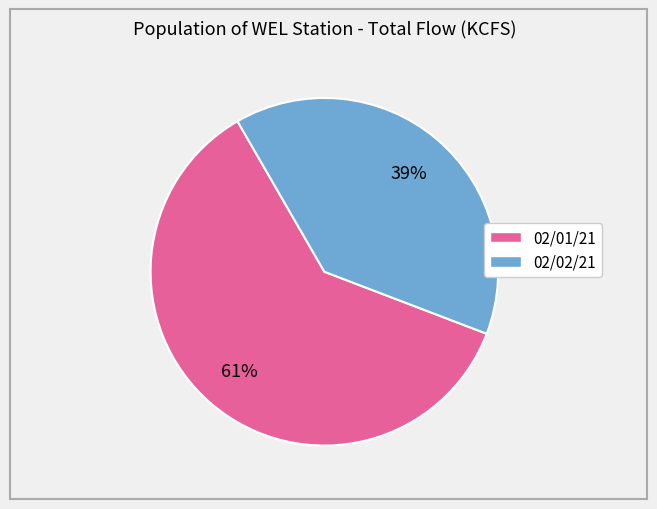

Count the number of slices in the pie.

2